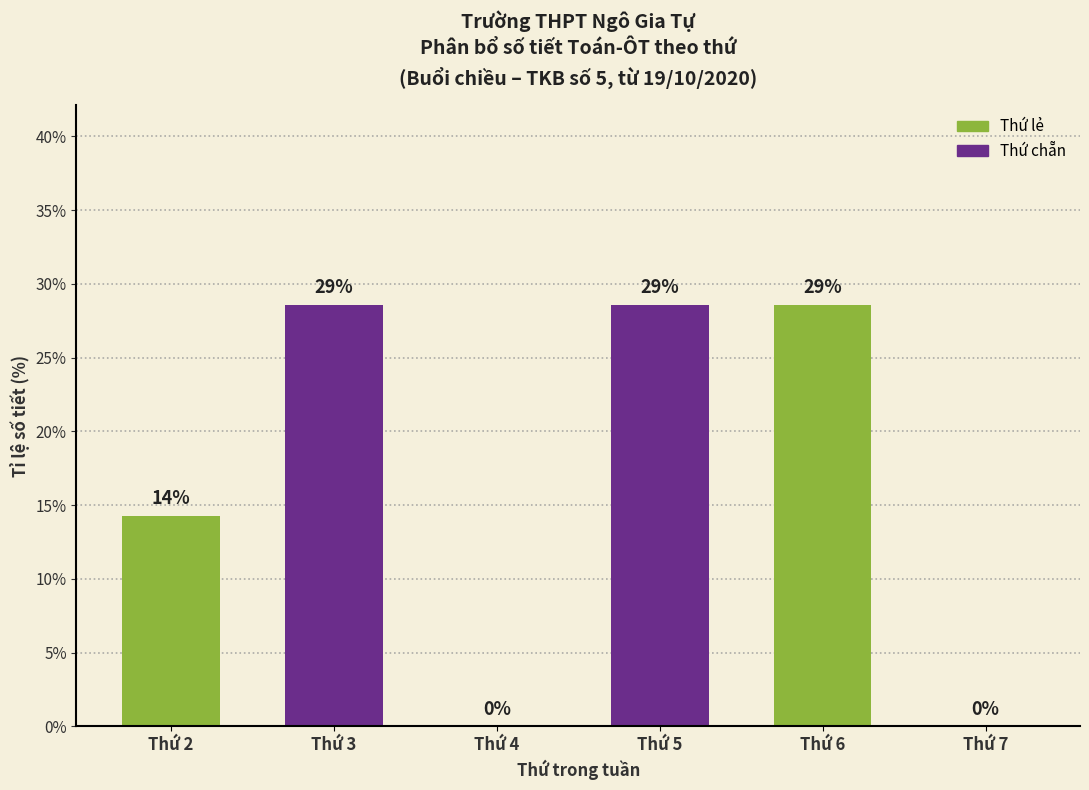

Are the bars horizontal?

No